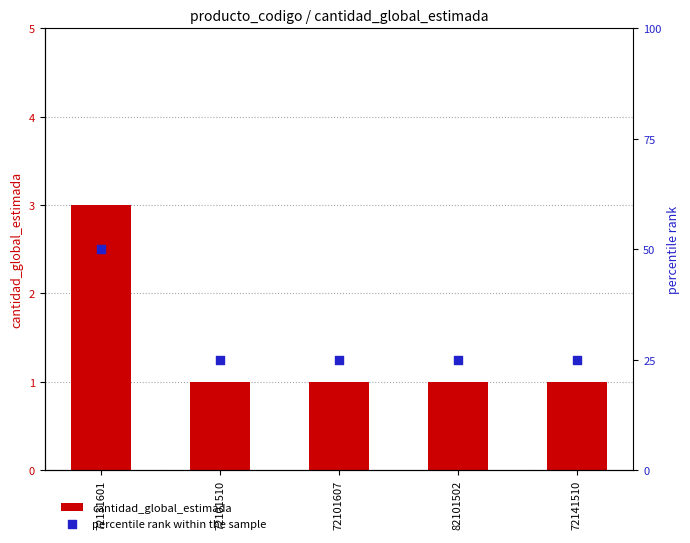

Which series has the largest total across all categories?

percentile rank within the sample